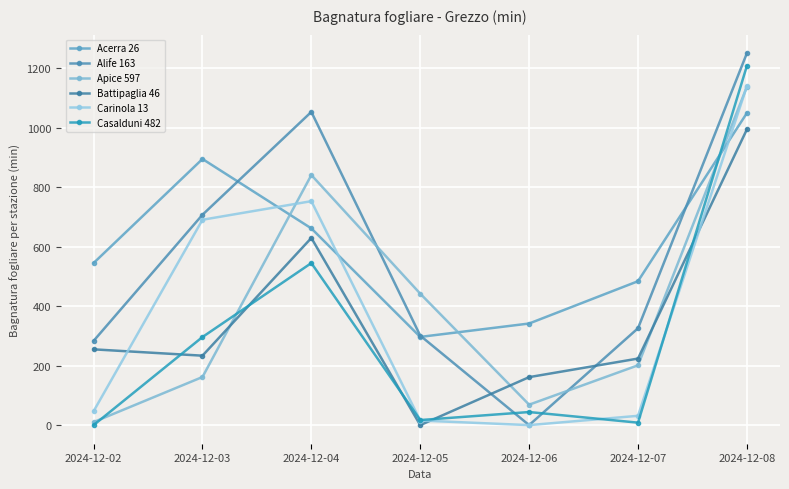

How many intersections are there between Casalduni 482 and Acerra 26?

1